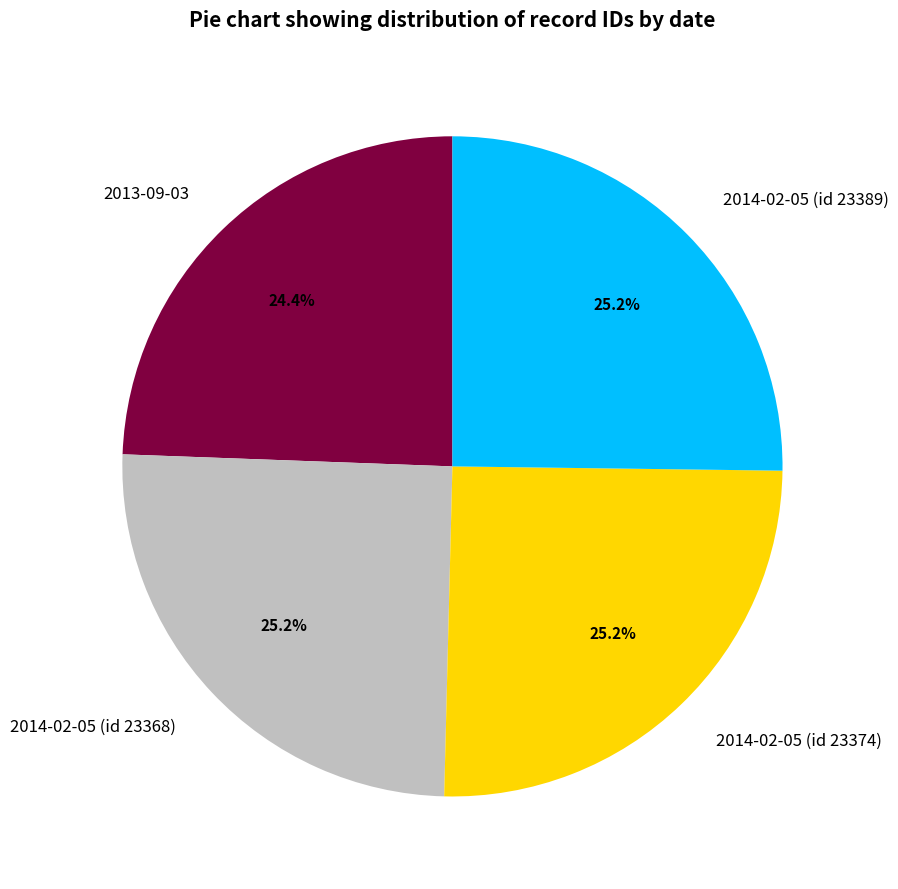

Count the number of slices in the pie.

4